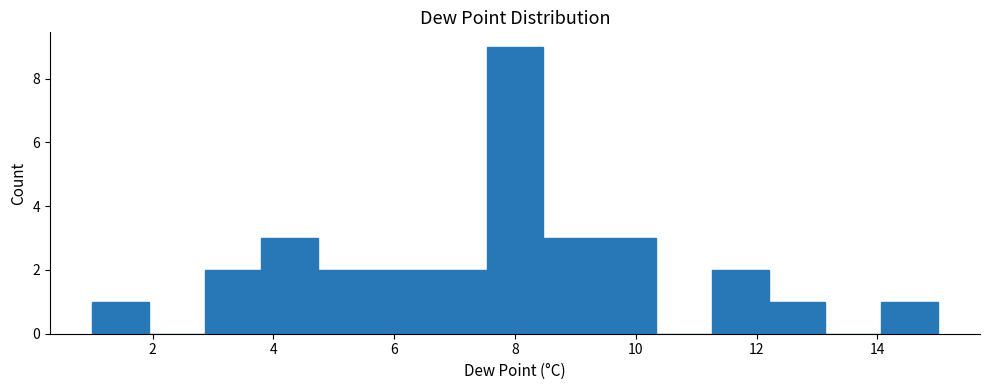

Reading left to right, list every bar in this chart as the range it spans on the x-axis followed by its height. Neither the bar edges nor the heights are printed on the chart, so give them approximately, as read against the axes.

1.0 to 2.0: 1
2.0 to 2.8: 0
2.8 to 3.8: 2
3.8 to 4.8: 3
4.8 to 5.6: 2
5.6 to 6.6: 2
6.6 to 7.6: 2
7.6 to 8.4: 9
8.4 to 9.4: 3
9.4 to 10.4: 3
10.4 to 11.2: 0
11.2 to 12.2: 2
12.2 to 13.2: 1
13.2 to 14.0: 0
14.0 to 15.0: 1